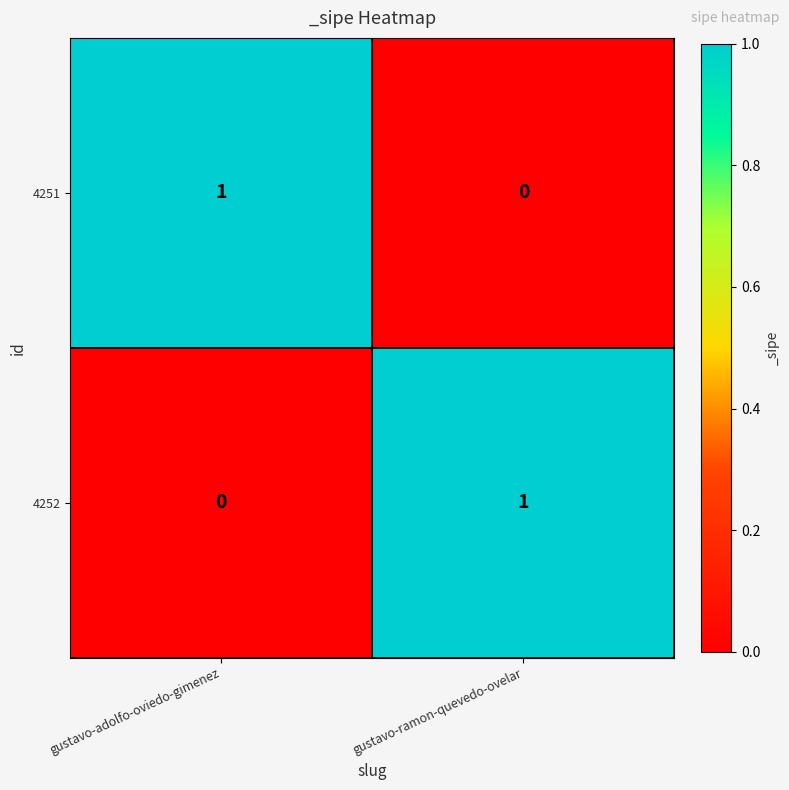

List the labels in order of 4251 value, largest first.

gustavo-adolfo-oviedo-gimenez, gustavo-ramon-quevedo-ovelar